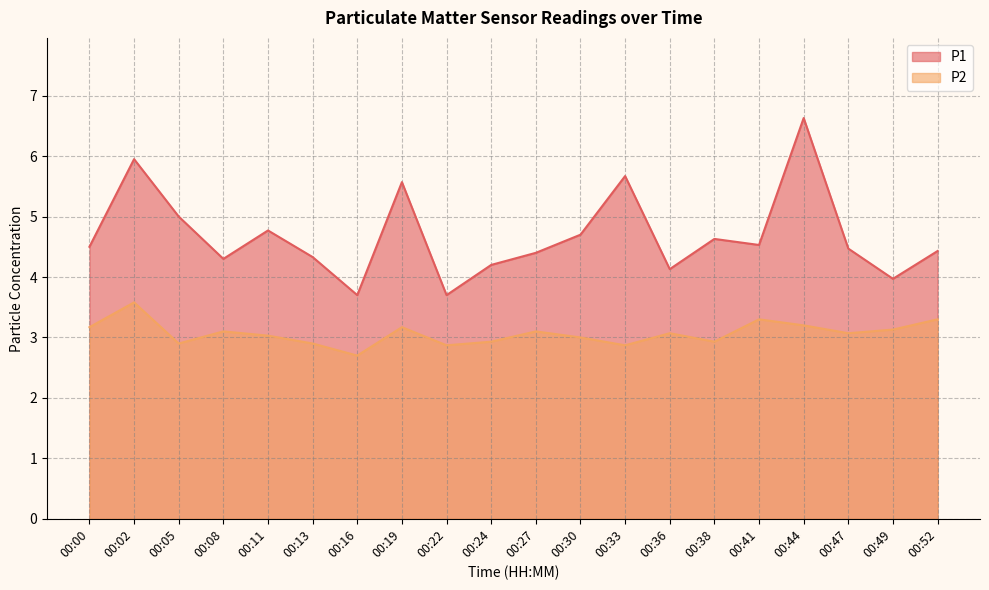

Count the number of categories in the chart.

20